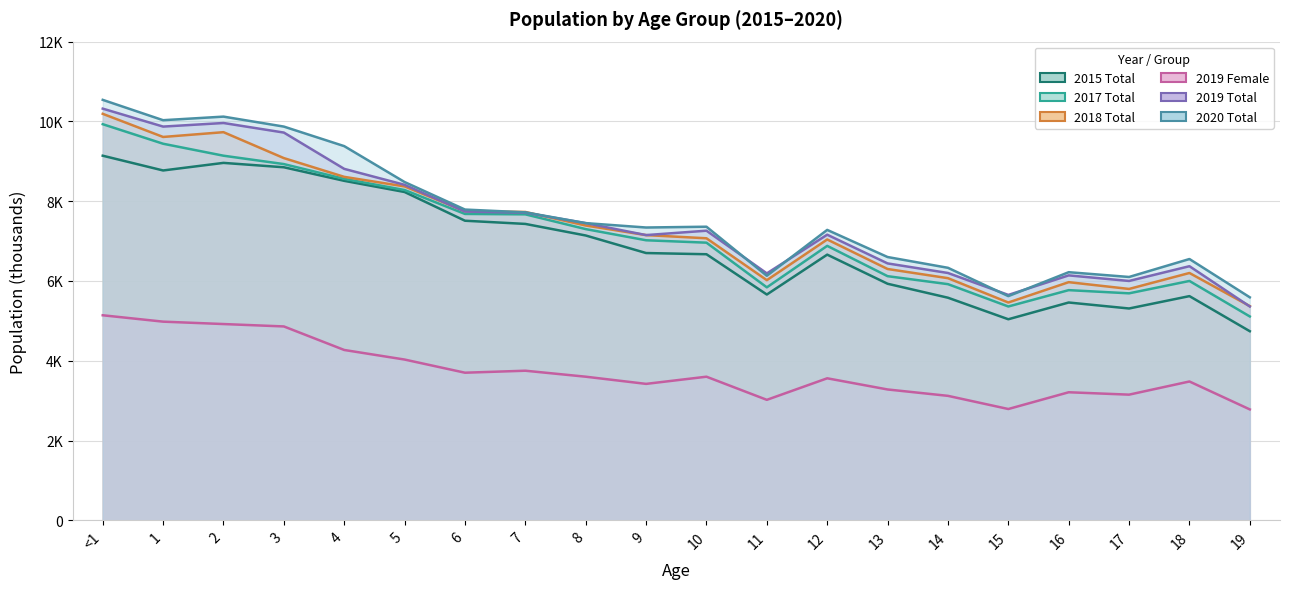

What is the label of the 6th point from the right?

14